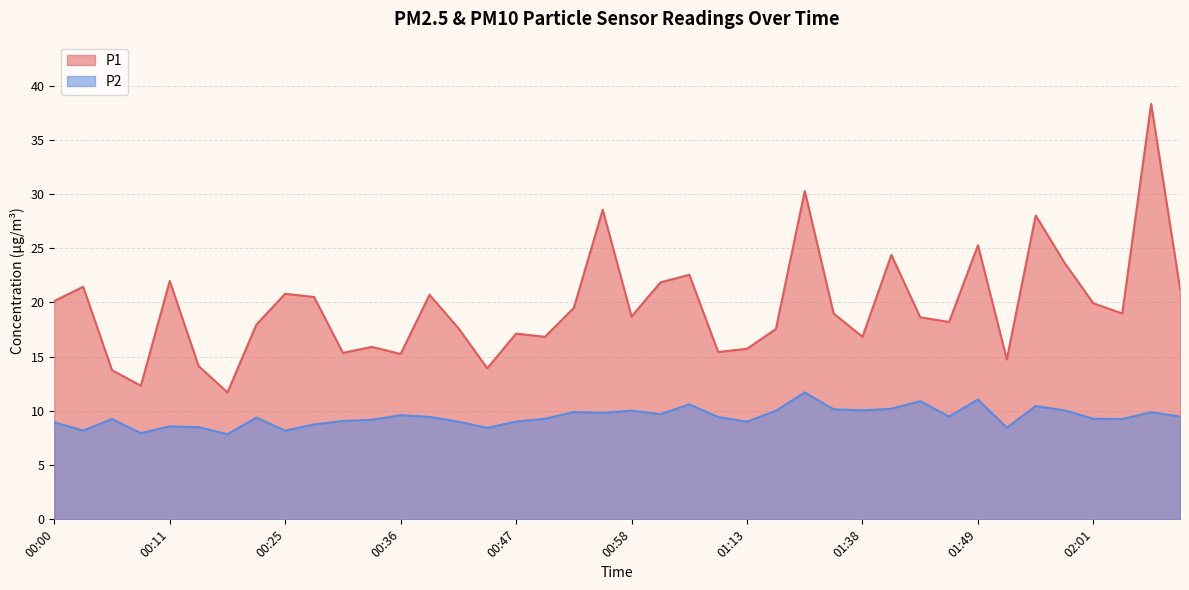

List the series in order of their peak value, lowest first.

P2, P1